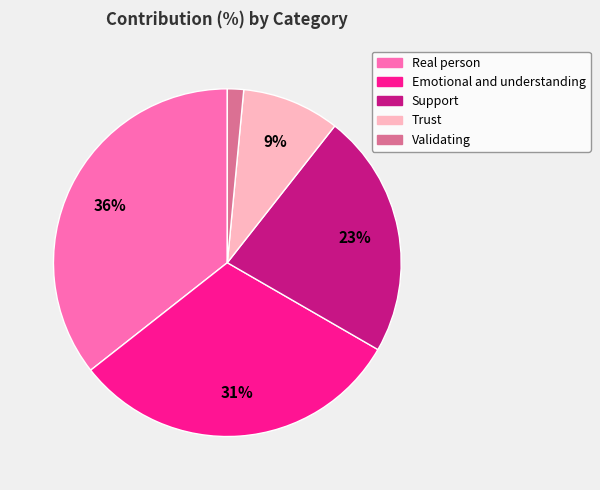

Is it true that Trust is 20% of the pie?

False